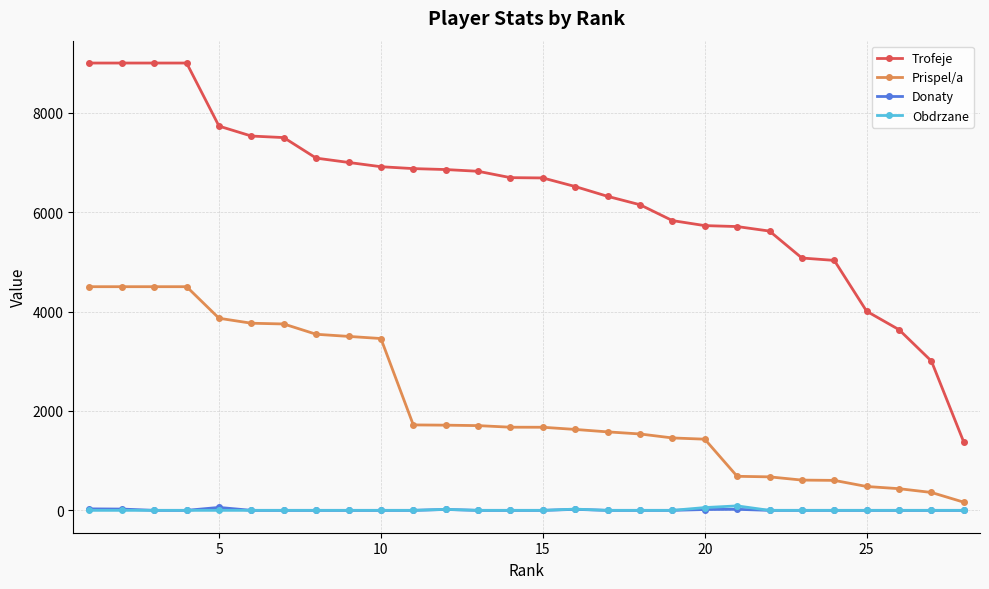

True or false: Prispel/a and Trofeje cross at least once.

False